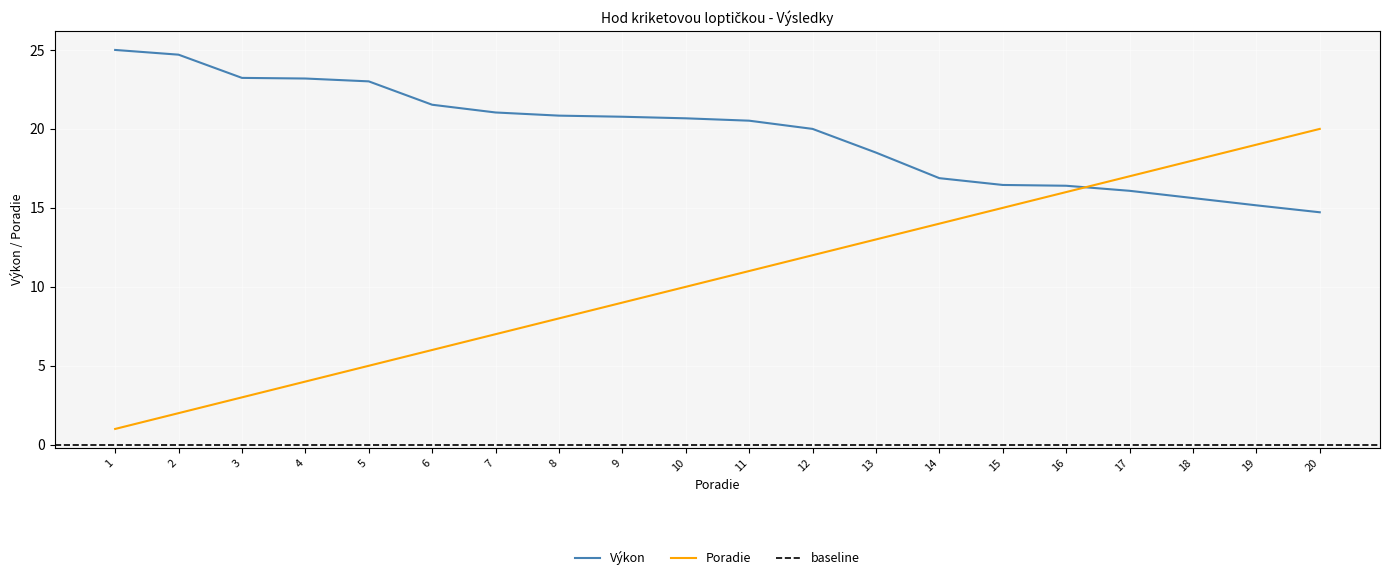

Rank the categories by Poradie value from highest to lowest.

20, 19, 18, 17, 16, 15, 14, 13, 12, 11, 10, 9, 8, 7, 6, 5, 4, 3, 2, 1